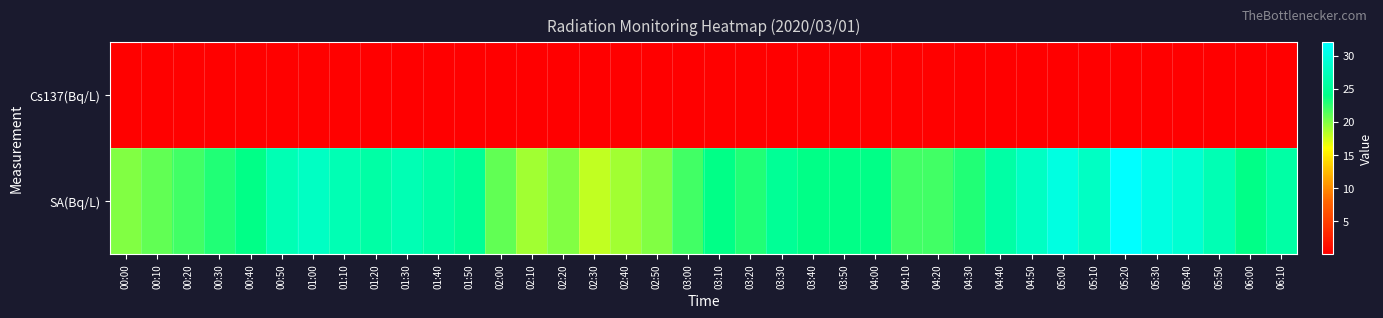

Which series changed the most between 00:30 and 02:40?

SA(Bq/L)